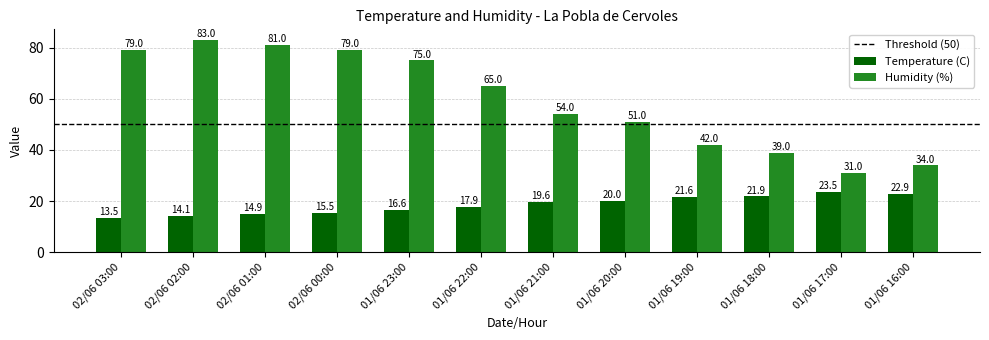

What is the difference between the second highest and second lowest values in the Temperature (C) series?

8.8